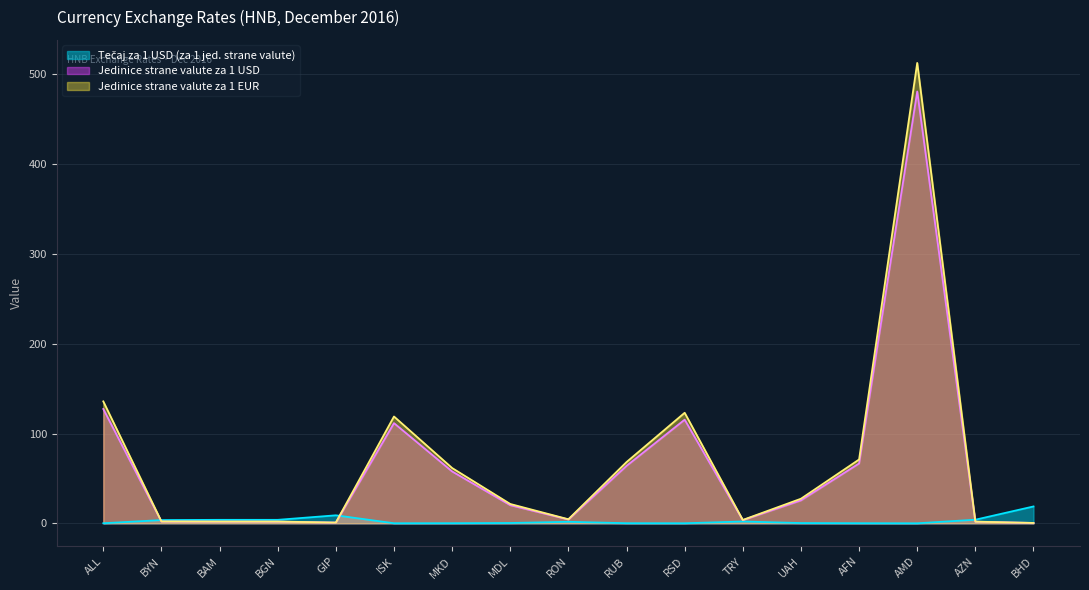

True or false: Jedinice strane valute za 1 USD and Jedinice strane valute za 1 EUR intersect in this chart.

False